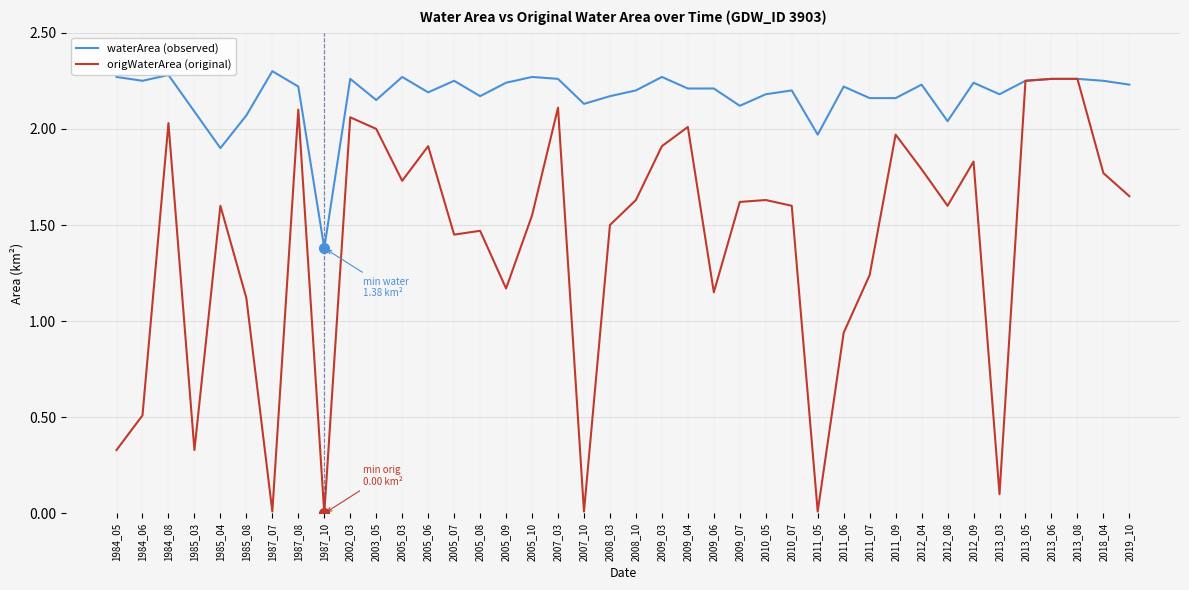

At which label is waterArea (observed) closest to 1?

1987_10